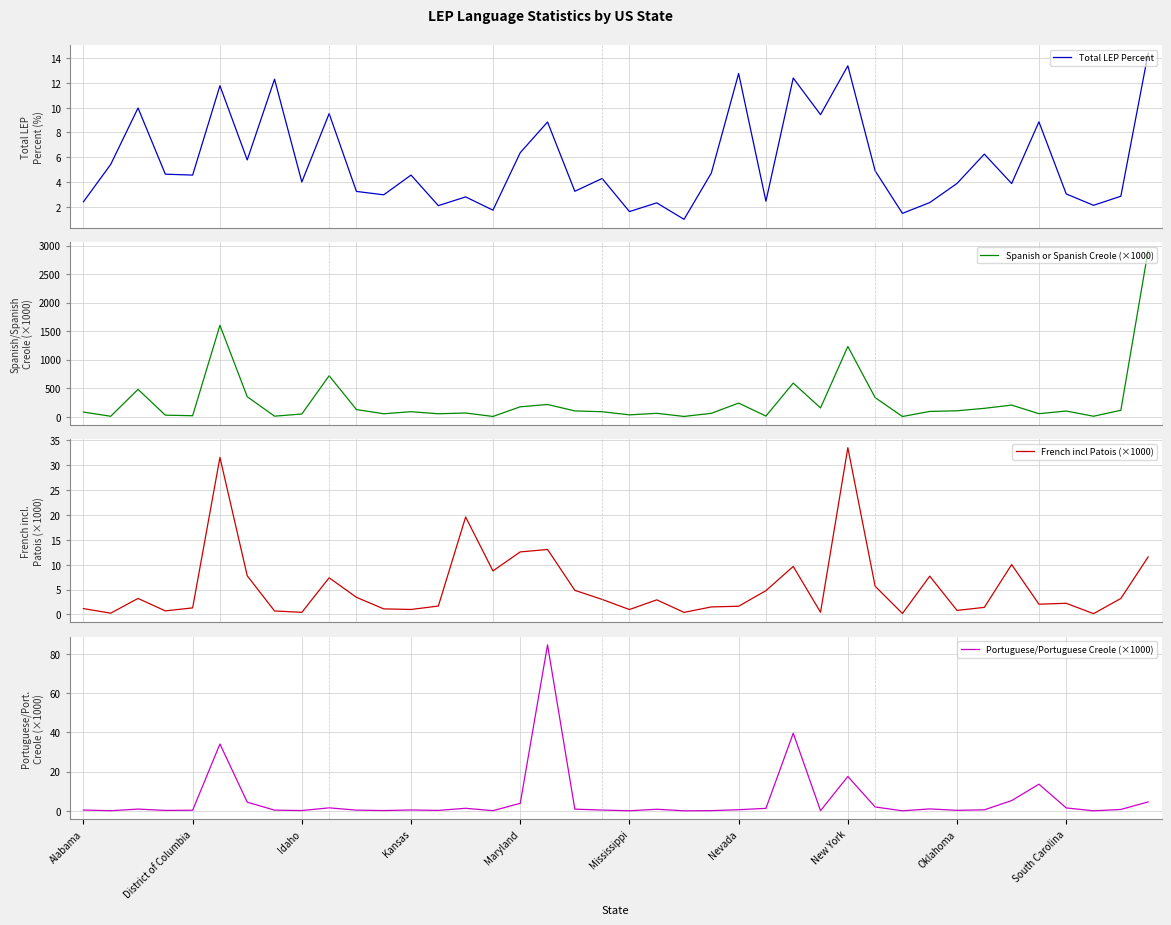

What is the maximum value for Total LEP Percent?

14.4